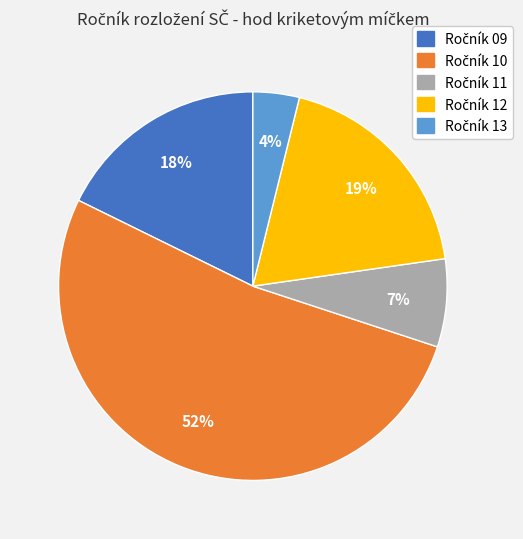

Is there a majority slice in this chart?

Yes